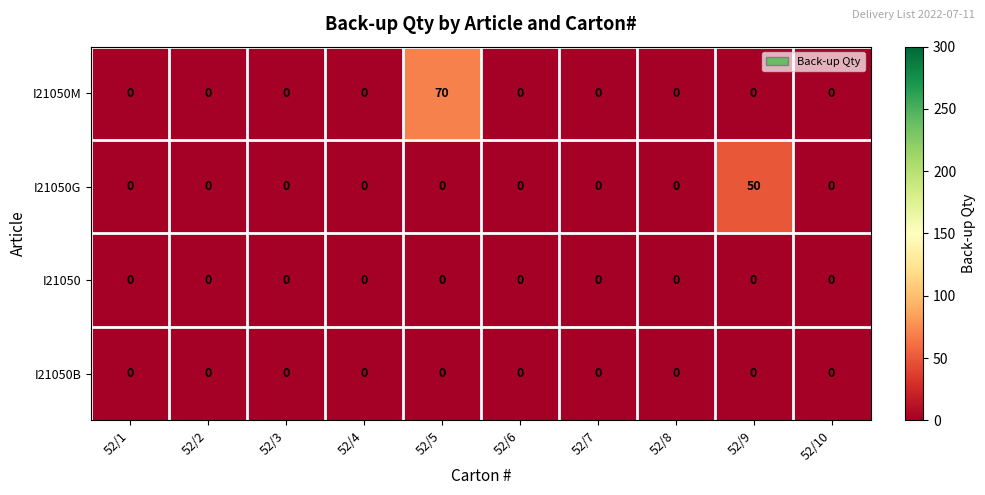

What is the approximate value of I21050G at 52/9, to the nearest 10?

50